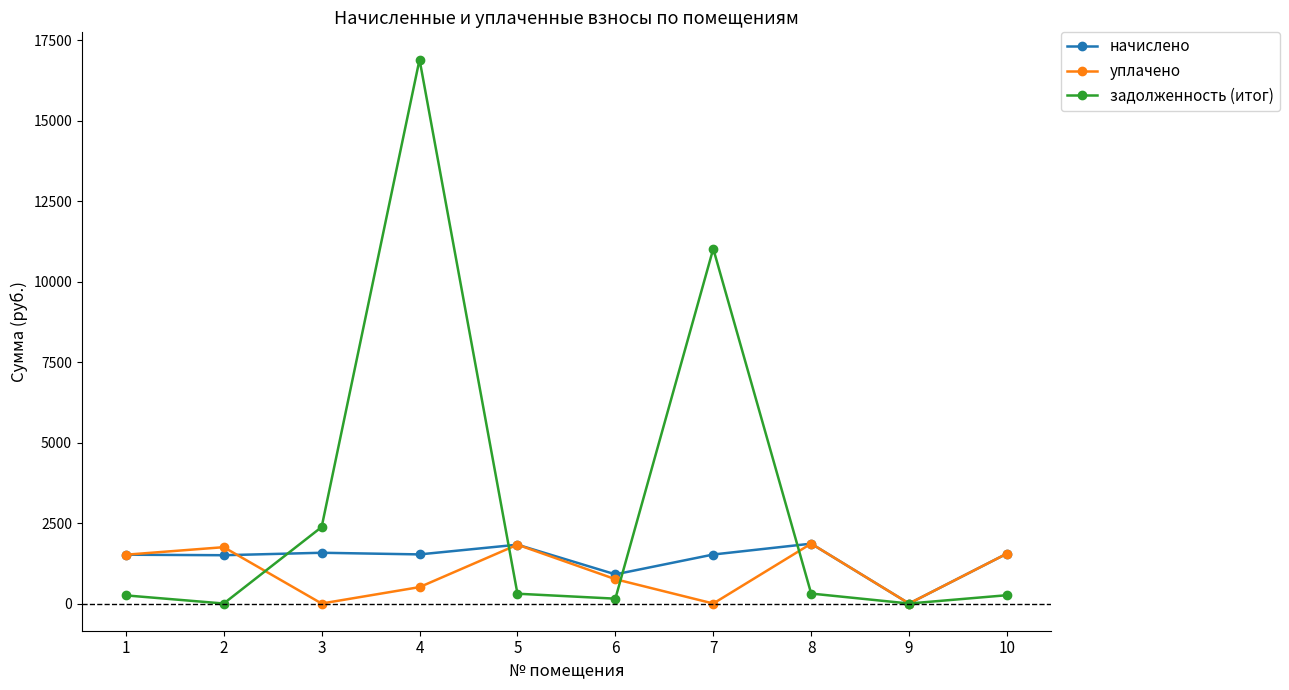

What is the total value across all series at 5?

3961.8